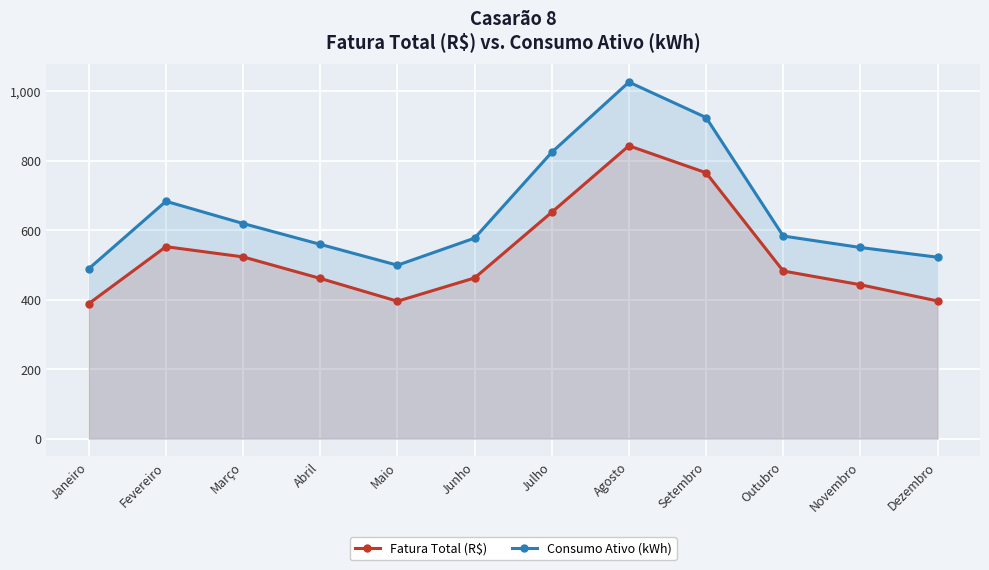

What position from the left is Janeiro?

1